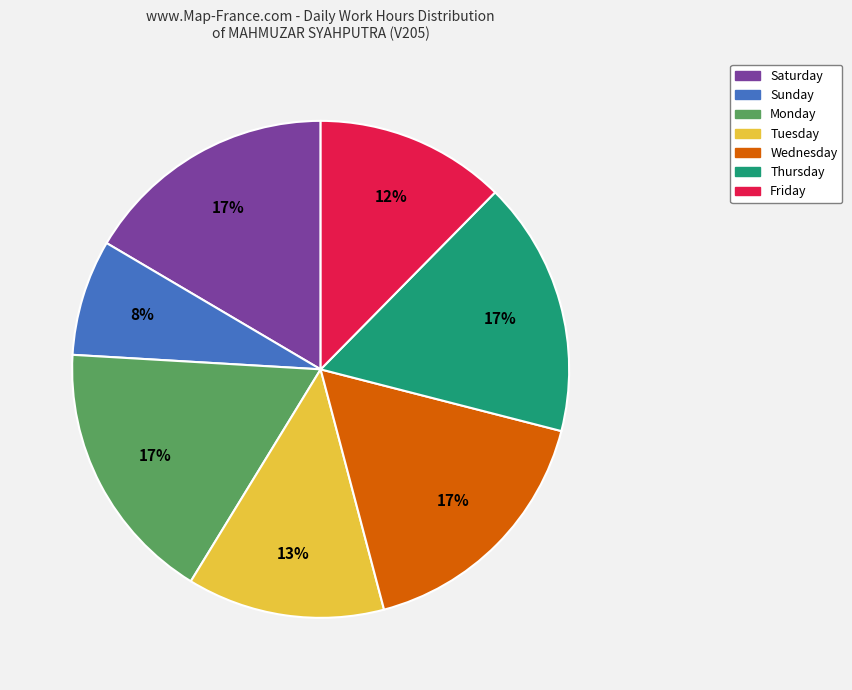

To the nearest percent, what portion does Monday represent?

17%